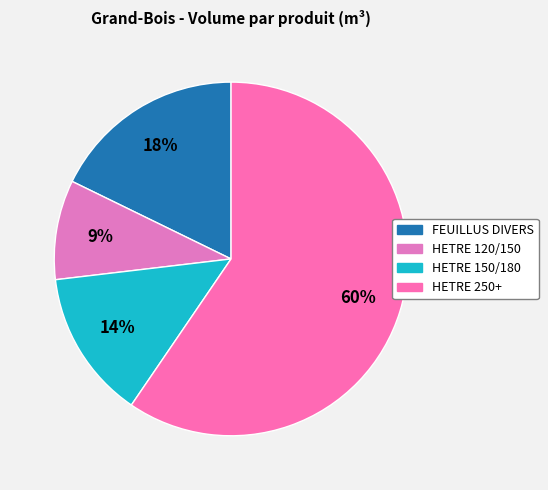

To the nearest percent, what is the average slice percentage?

25%